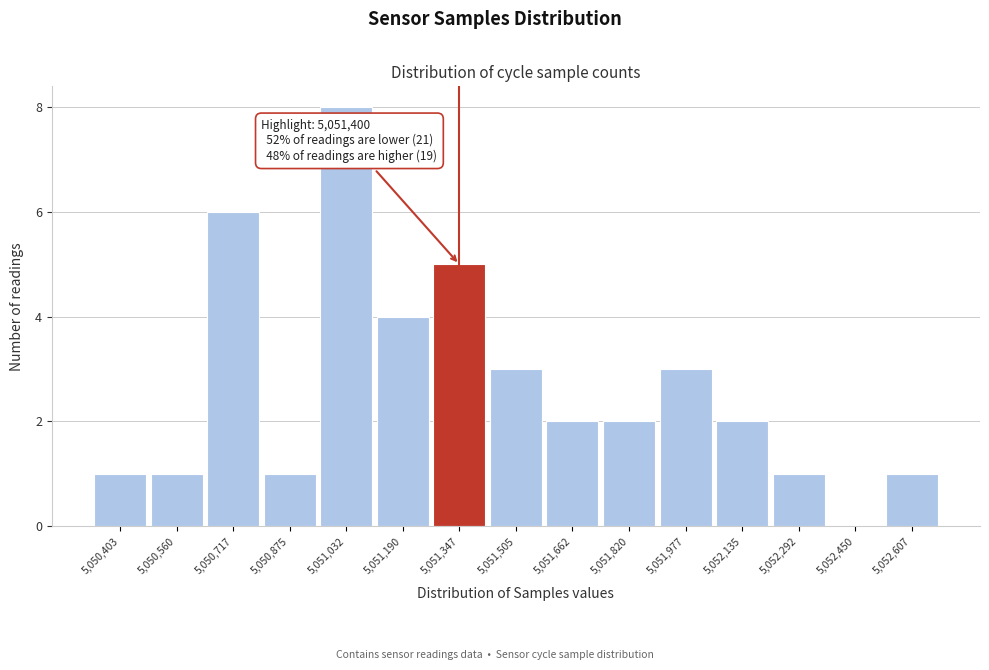

Reading left to right, list all the values displayed in this chart.

5,050,403=1	5,050,560=1	5,050,717=6	5,050,875=1	5,051,032=8	5,051,190=4	5,051,347=5	5,051,505=3	5,051,662=2	5,051,820=2	5,051,977=3	5,052,135=2	5,052,292=1	5,052,450=0	5,052,607=1